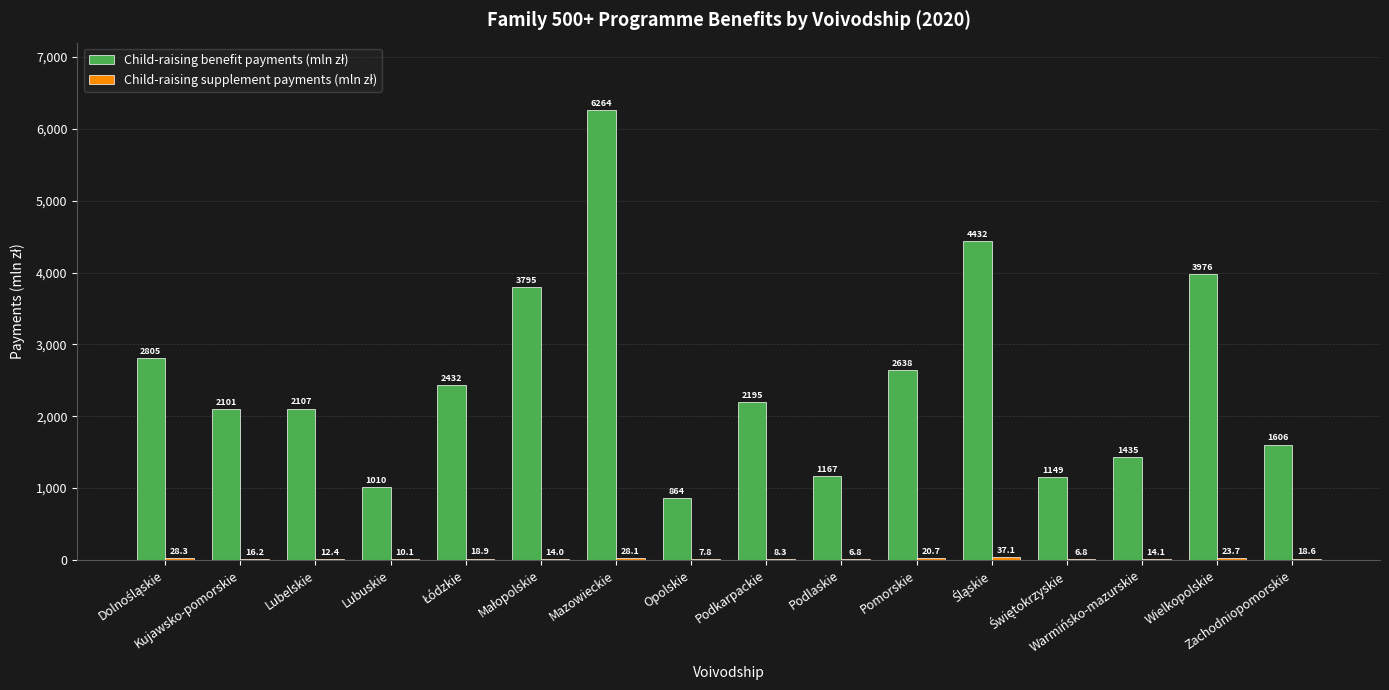

What is the maximum value shown in the chart?

6264.1